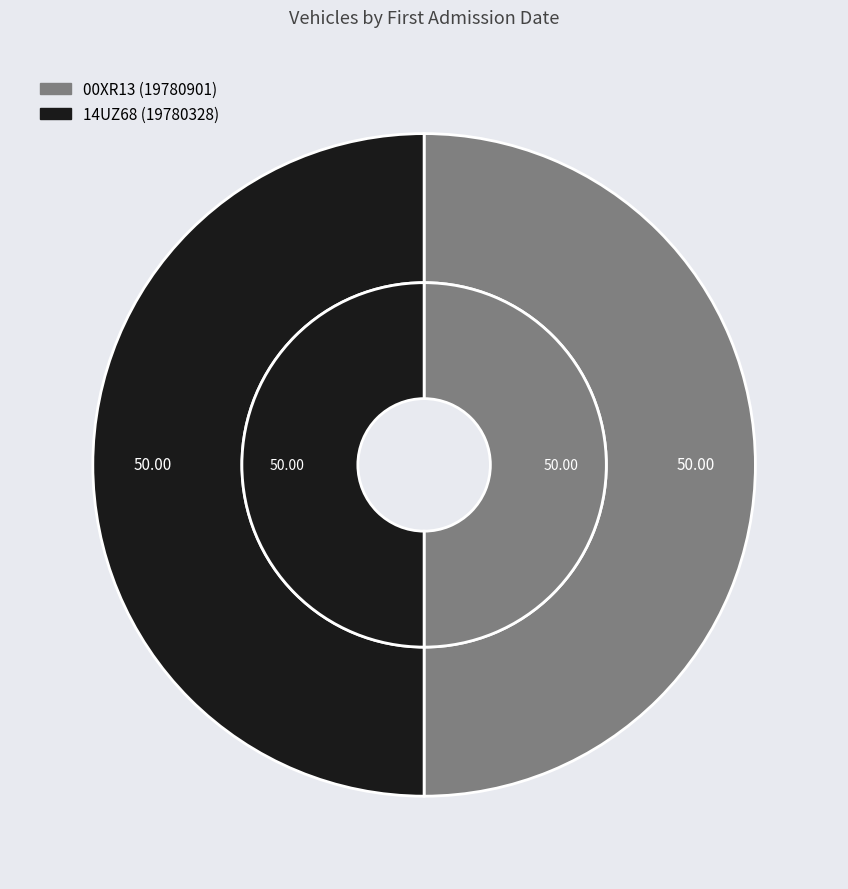

What is the largest slice in the pie chart?

00XR13